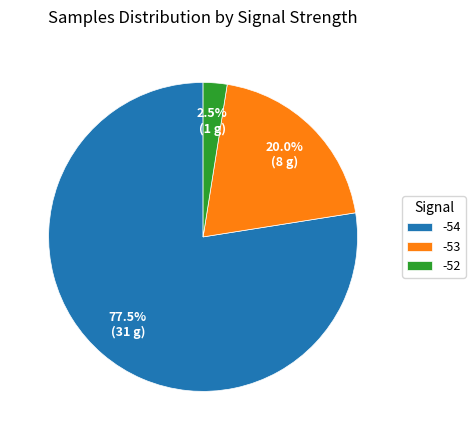

Is there any slice that represents more than half of the pie?

Yes